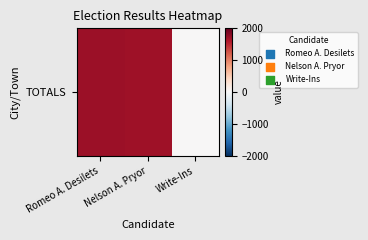

At which label does the data first exceed 1696?

Romeo A. Desilets